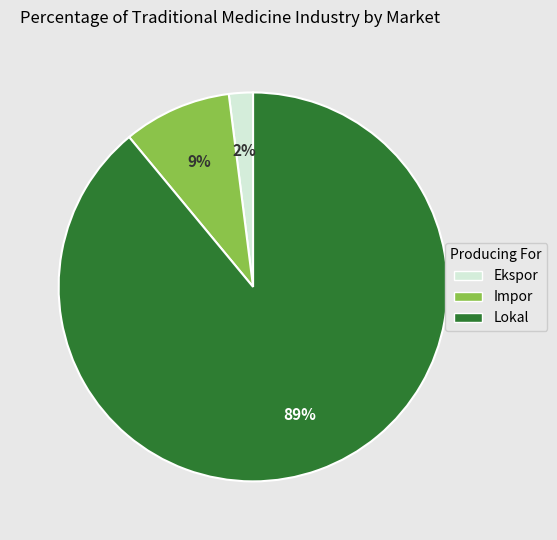

To the nearest percent, what is the average slice percentage?

33%